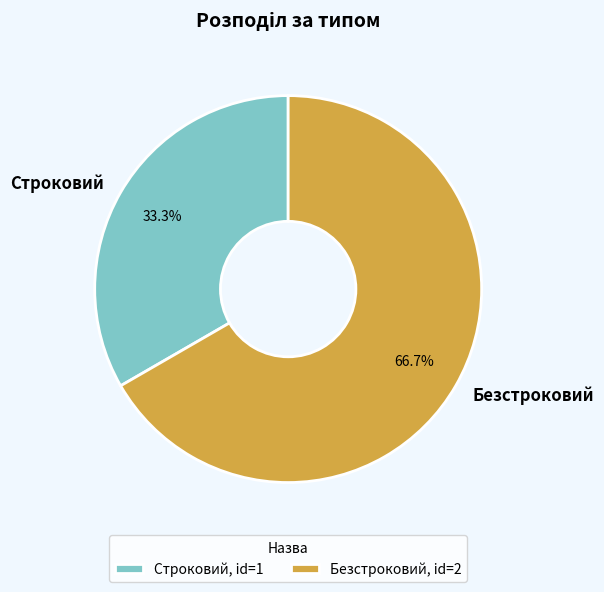

What percentage is the Безстроковий slice, to the nearest percent?

67%